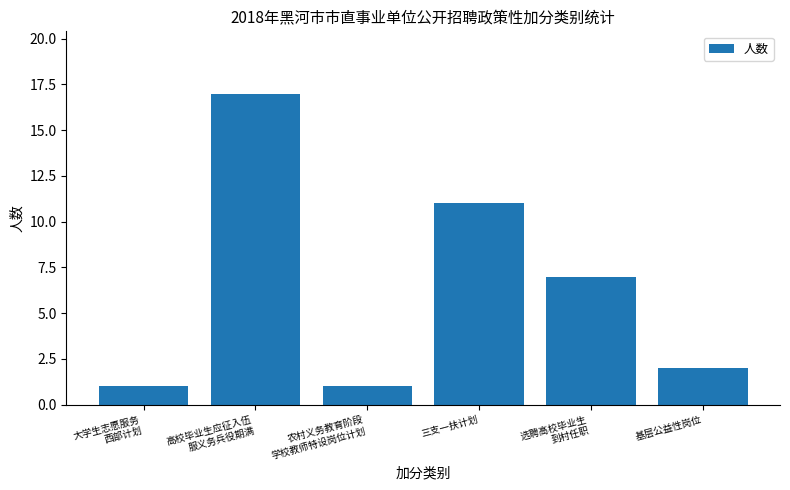

Are the bars horizontal?

No